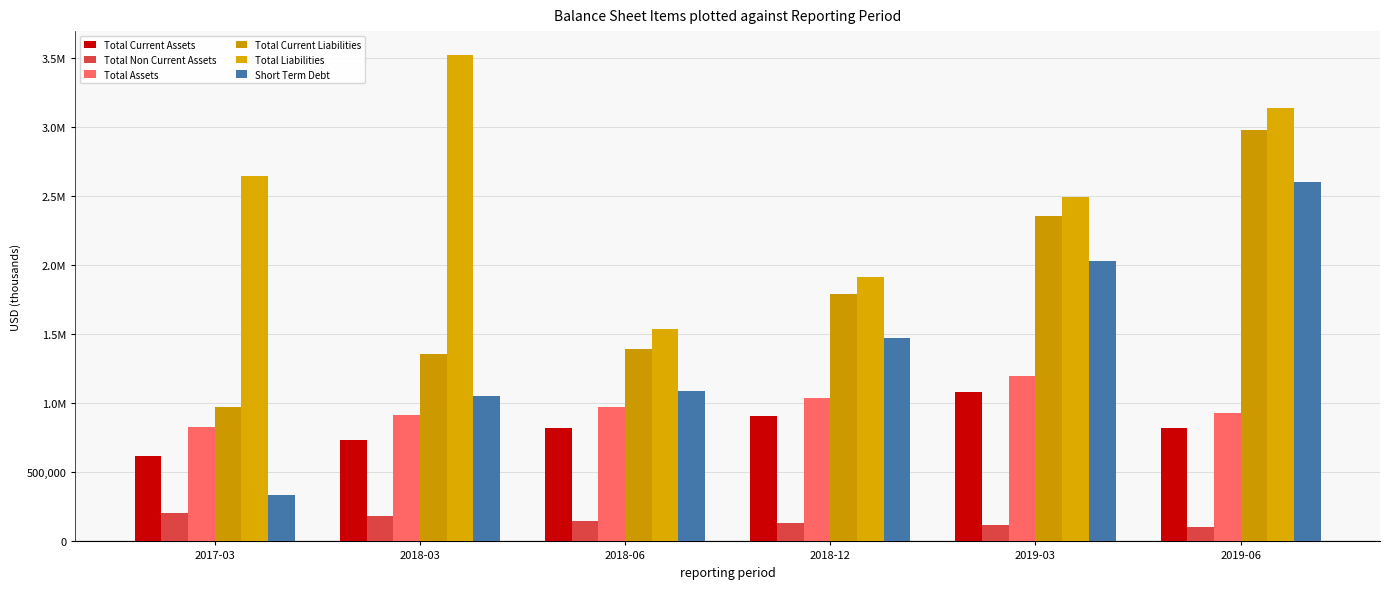

Which series has the largest total across all categories?

Total Liabilities